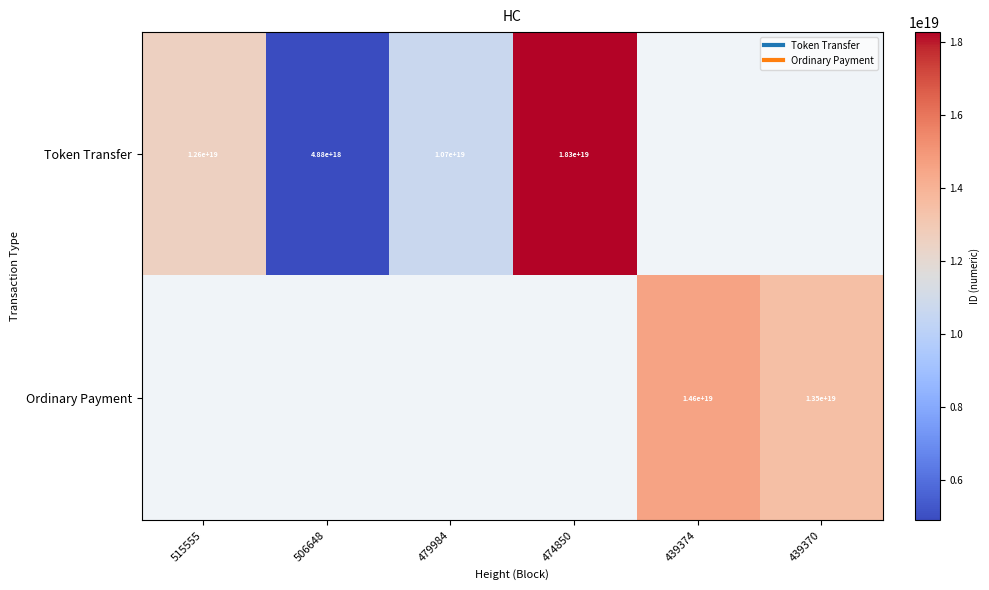

What is the sum of the Token Transfer values at 506648 and 479984?

15564006838958600192.0